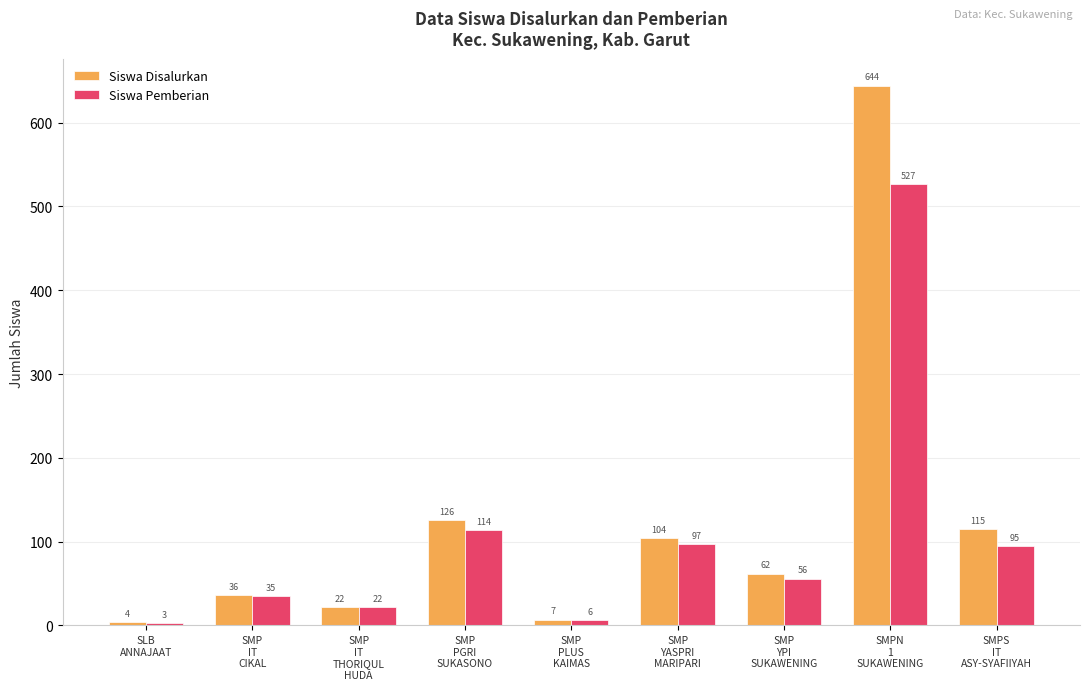

What position from the right is SMP
PLUS
KAIMAS?

5